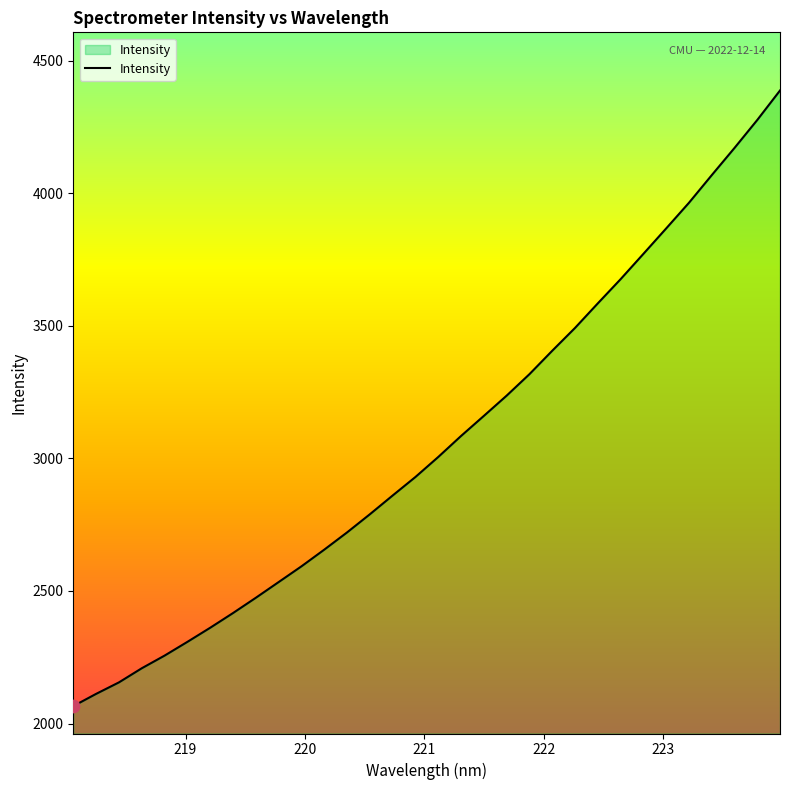

What is the maximum value shown in the chart?

4387.9